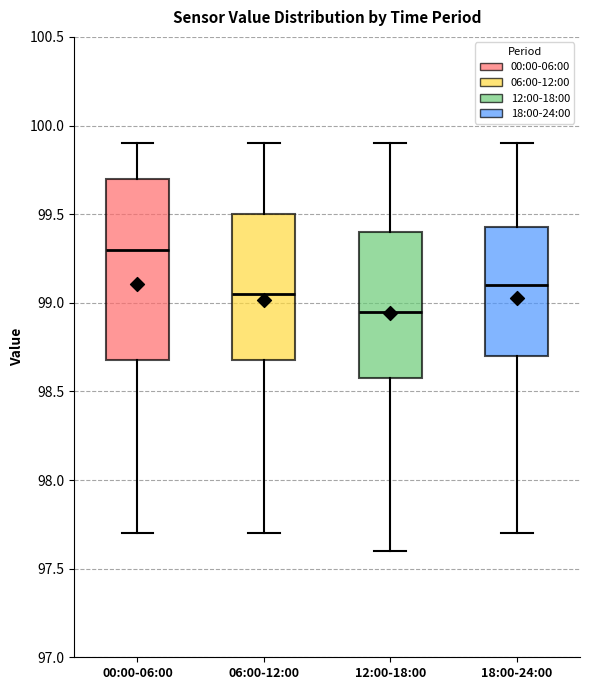

Reading left to right, read every box against the y-axis: the position of its median line, the range the box covers, and the ends of its whiskers. The values are not printed on the chart, so give them approximately, as read against the axis.

00:00-06:00: median 99.30, box 98.70 to 99.70, whiskers 97.70 to 99.90
06:00-12:00: median 99.05, box 98.70 to 99.50, whiskers 97.70 to 99.90
12:00-18:00: median 98.95, box 98.60 to 99.40, whiskers 97.60 to 99.90
18:00-24:00: median 99.10, box 98.70 to 99.45, whiskers 97.70 to 99.90